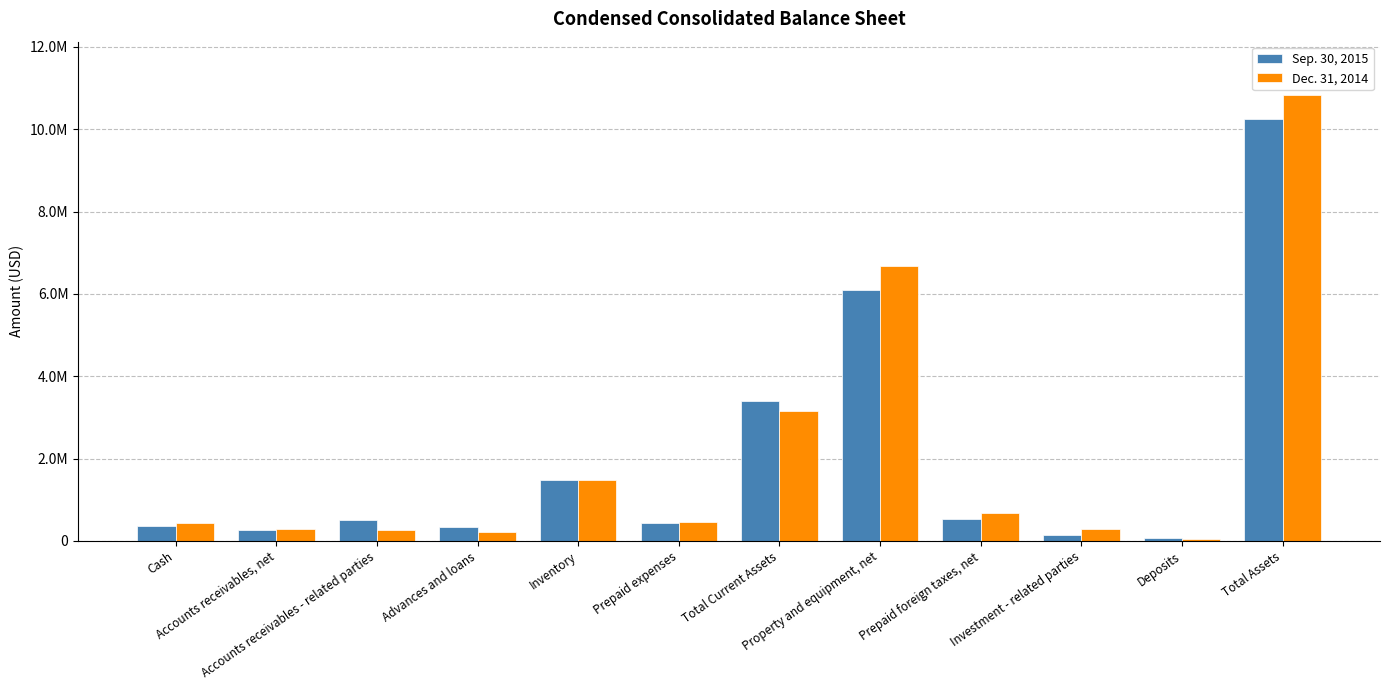

What is the maximum value shown in the chart?

10828824